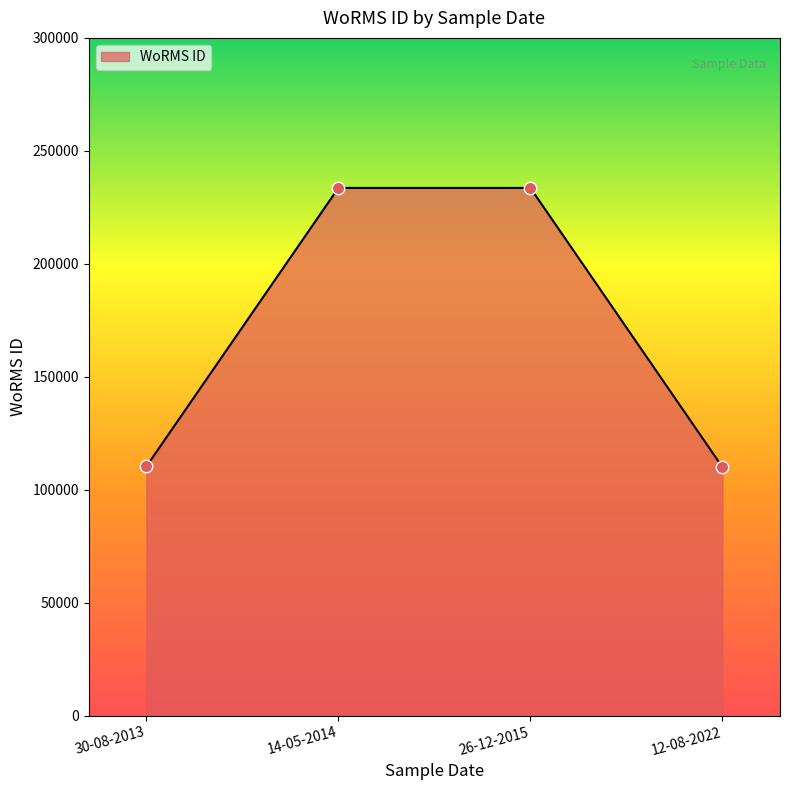

Approximately how many times larger is the value at 14-05-2014 compared to 12-08-2022?

2.1